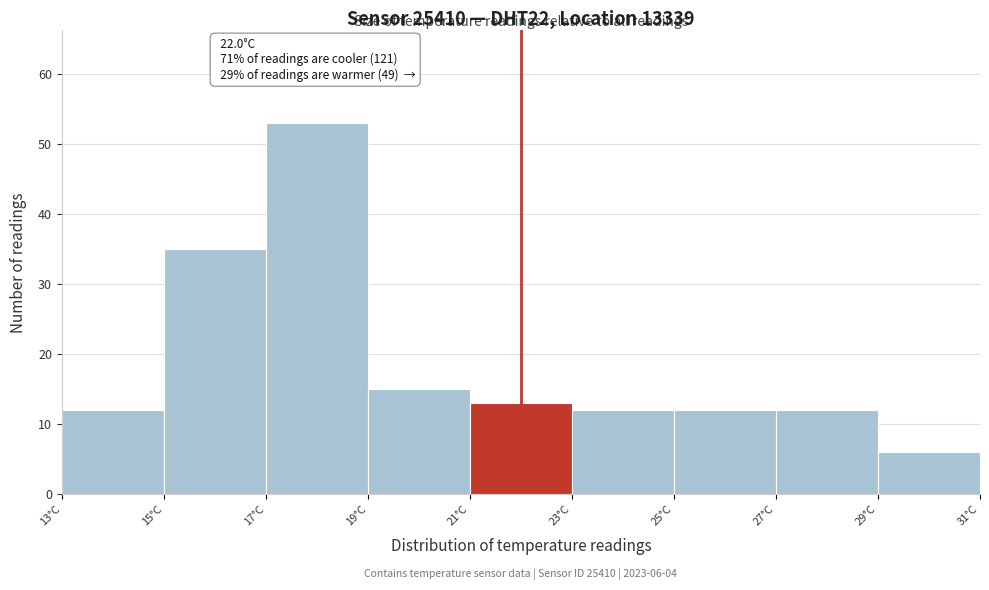

Which range on the x-axis has the tallest bar?

17 to 19